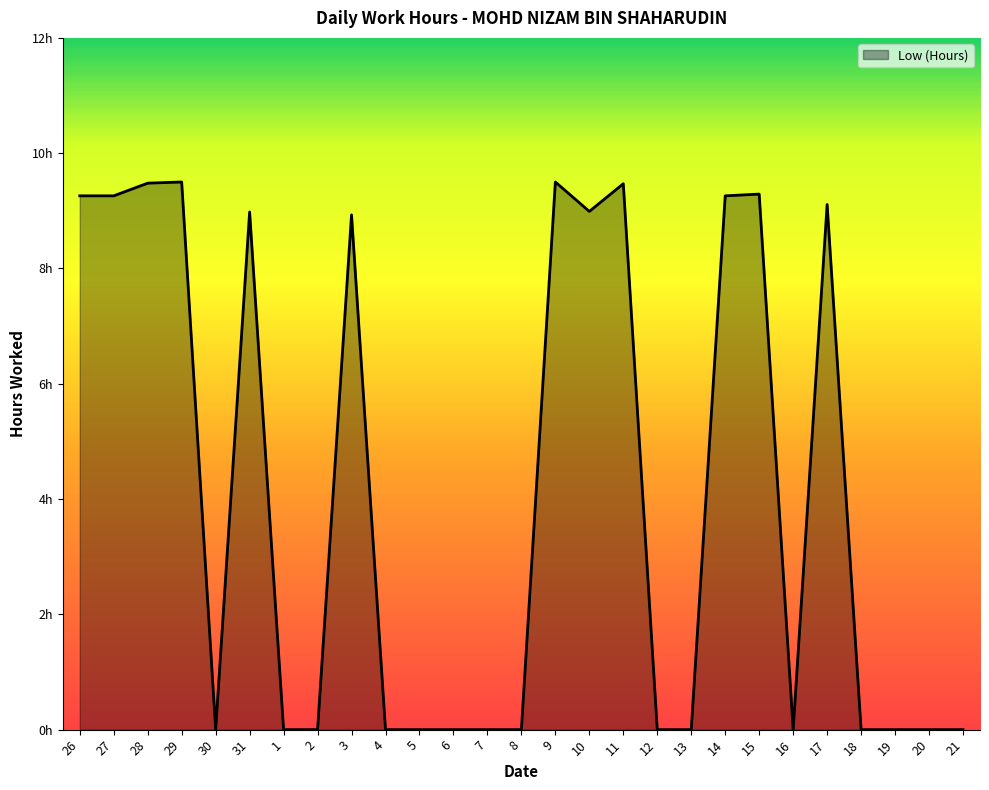

Rank the categories by value from highest to lowest.

29, 9, 28, 11, 15, 26, 27, 14, 17, 10, 31, 3, 30, 1, 2, 4, 5, 6, 7, 8, 12, 13, 16, 18, 19, 20, 21